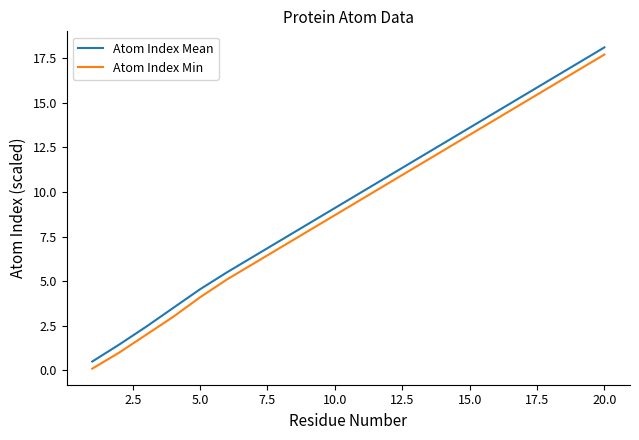

Which series has the largest total across all categories?

Atom Index Mean